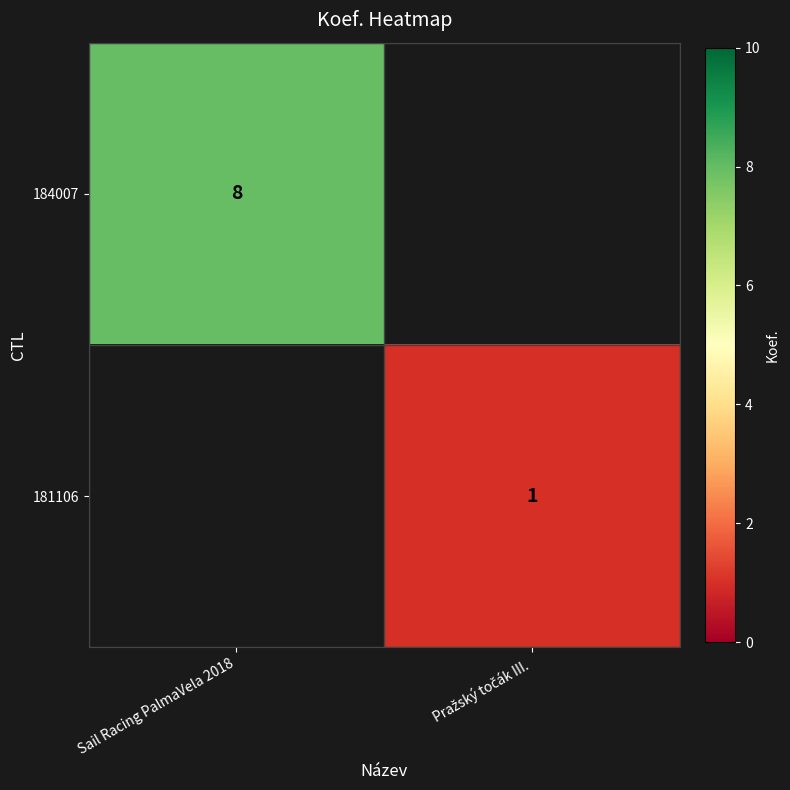

What is the maximum value shown in the chart?

8.0